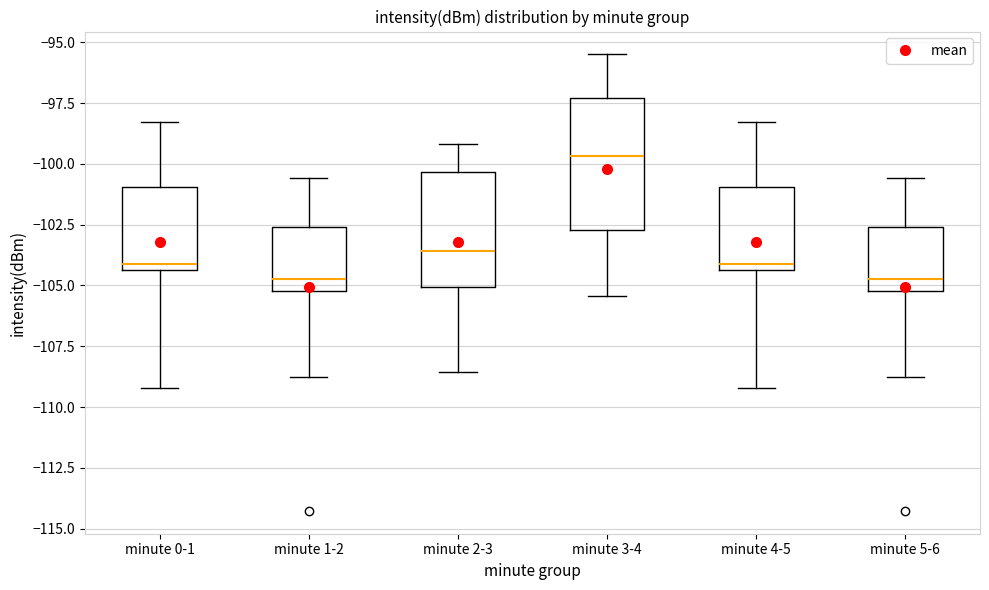

Which box's median line is the highest?

minute 3-4